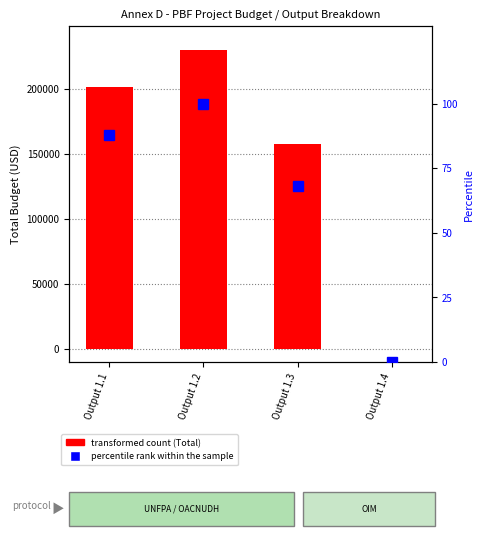

Is the value of percentile rank within the sample at Output 1.1 greater than the value of Total budget at Output 1.1?

No